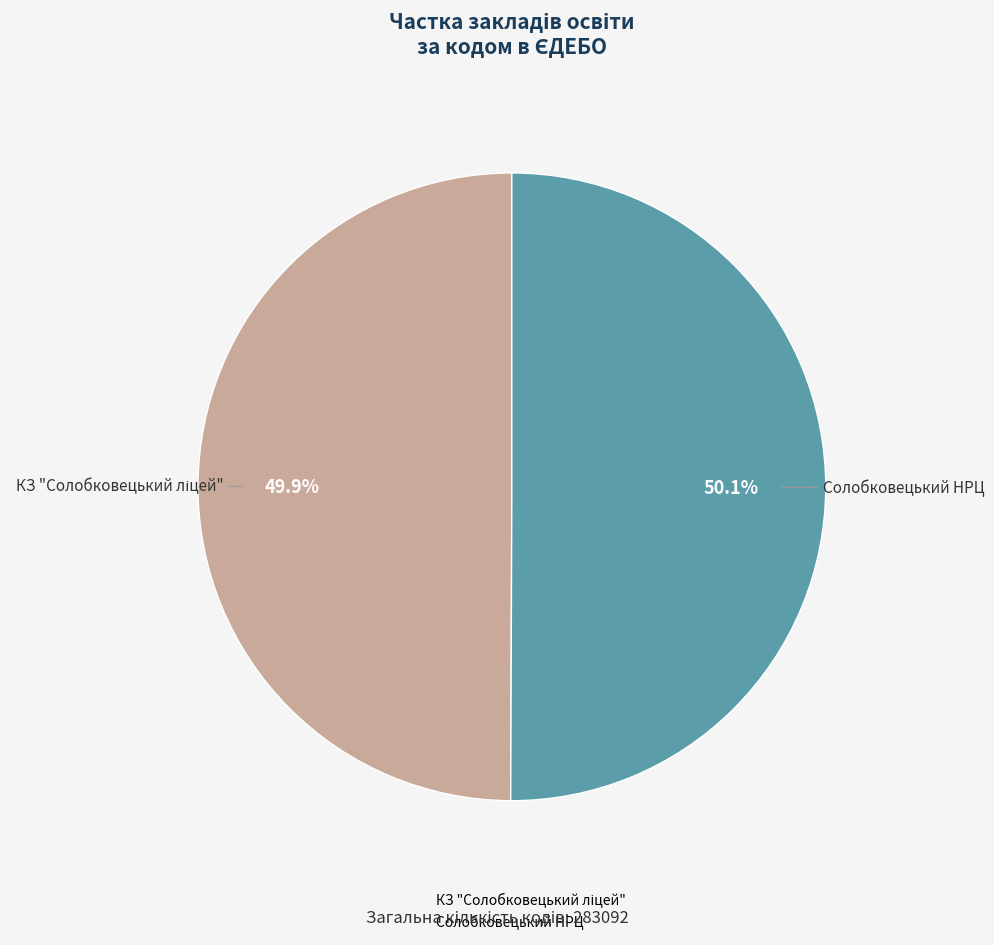

How many slices are in this pie chart?

2